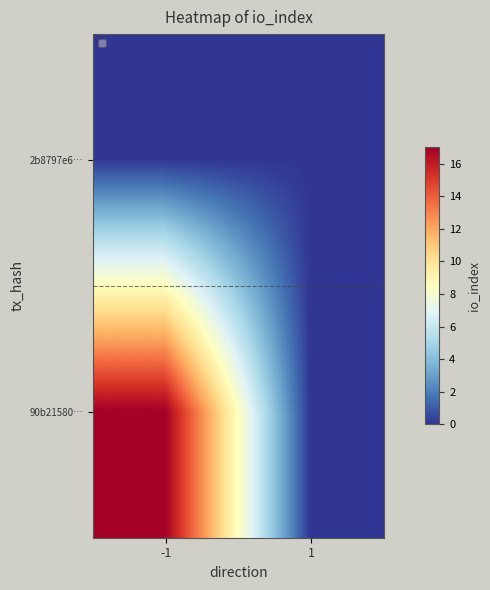

At how many categories does at least one series exceed 6?

1